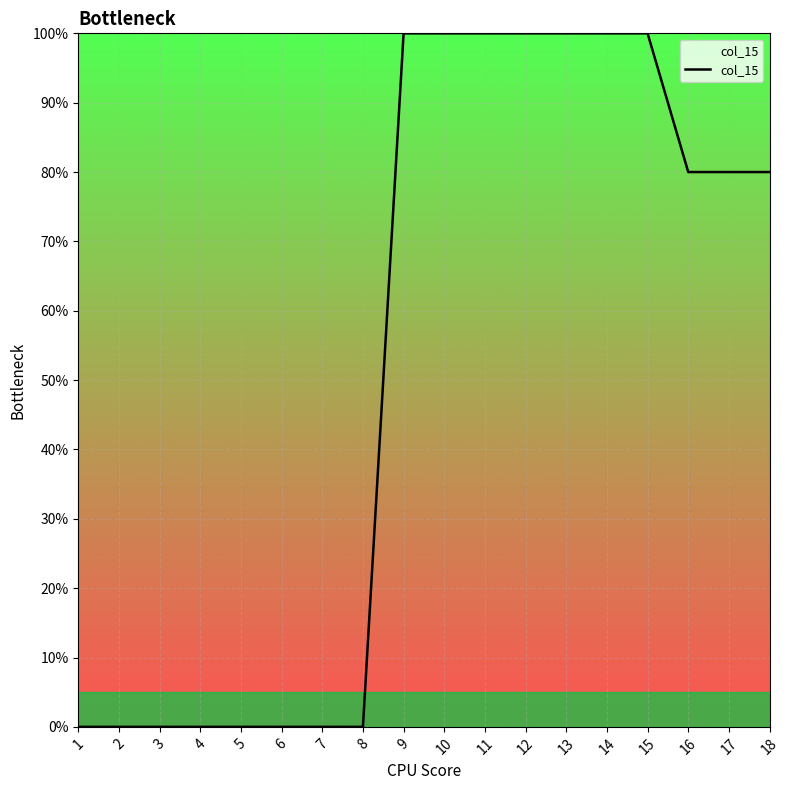

What is the difference between the maximum and minimum values?

100.0